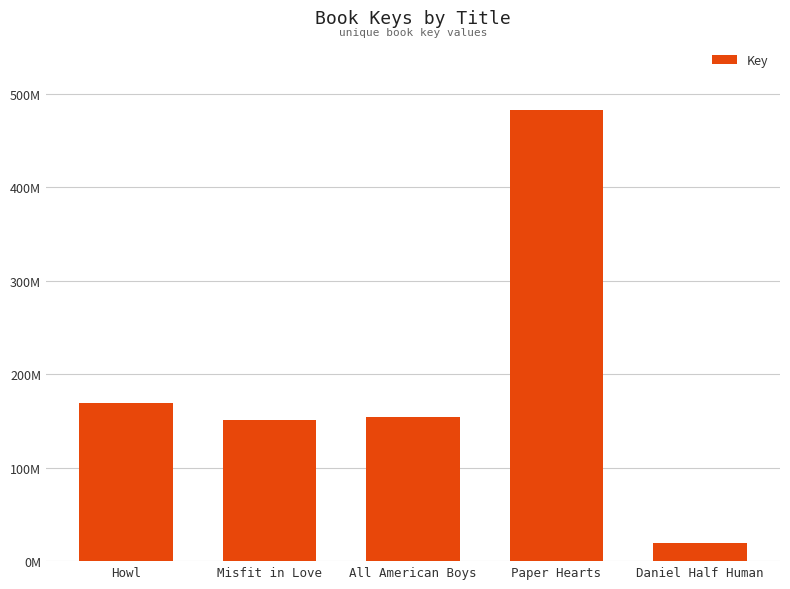

True or false: the data shows 9448425 at Daniel Half Human.

False